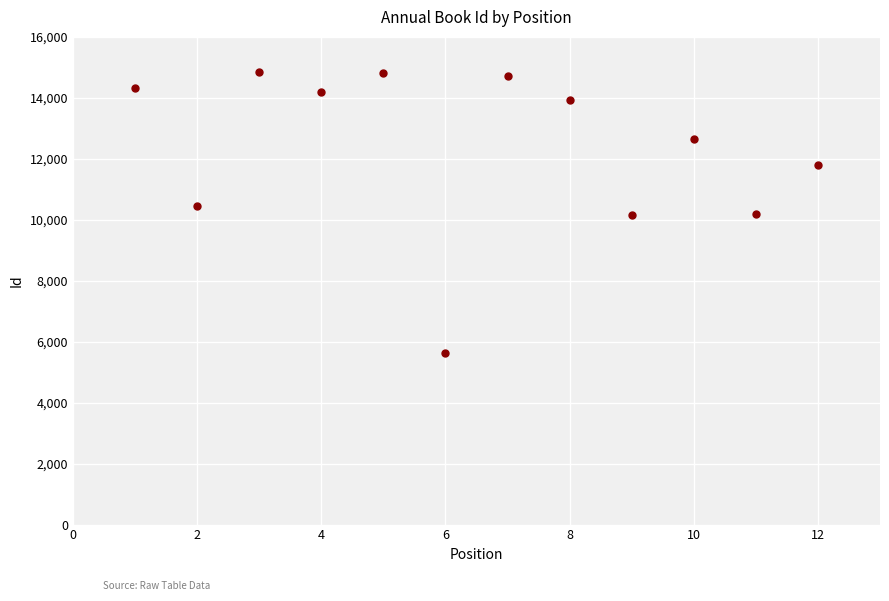

What is the range of X values (max minus min)?

11